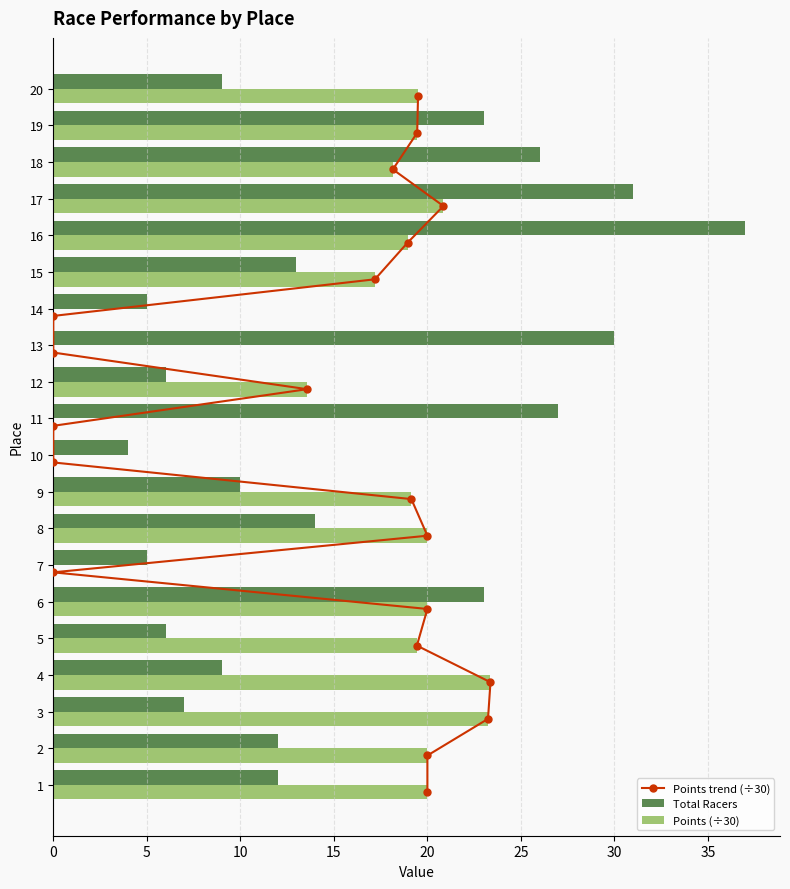

How many groups of bars are there?

20